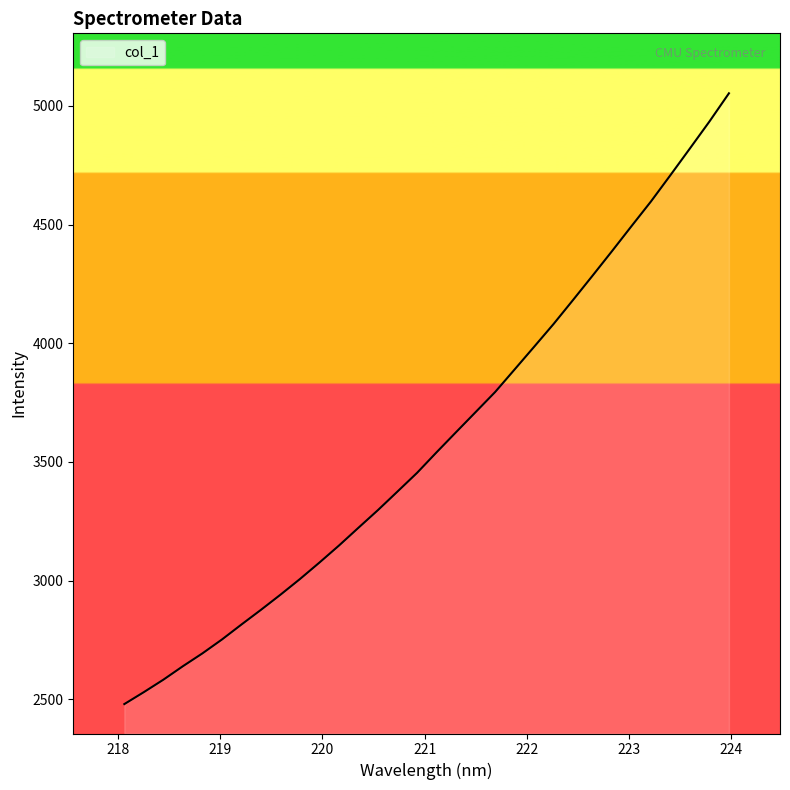

Reading left to right, what are all the values shown in this chart?

2479.6	2530.0	2582.4	2639.2	2693.3	2751.7	2814.9	2876.8	2940.6	3006.7	3076.2	3147.9	3223.0	3297.4	3375.5	3453.9	3540.5	3625.3	3709.7	3794.2	3889.4	3984.9	4081.1	4182.3	4284.7	4388.3	4493.6	4597.7	4708.7	4821.1	4934.5	5053.2